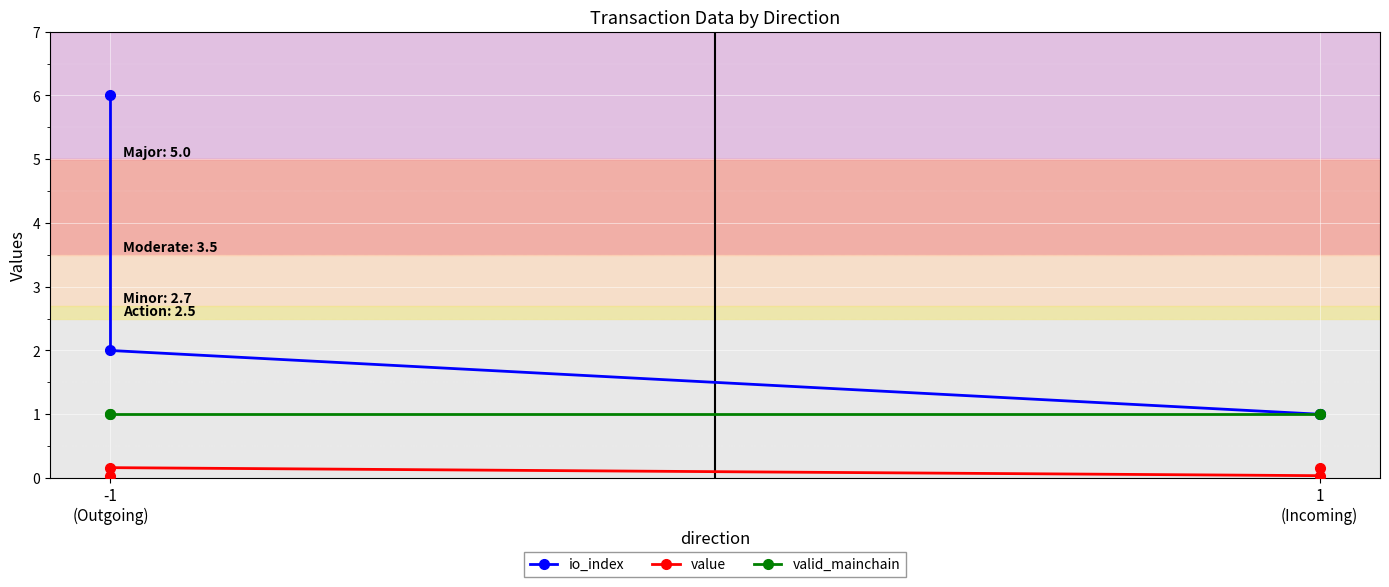

Where does the io_index series first go above 2?

-1
(Outgoing)